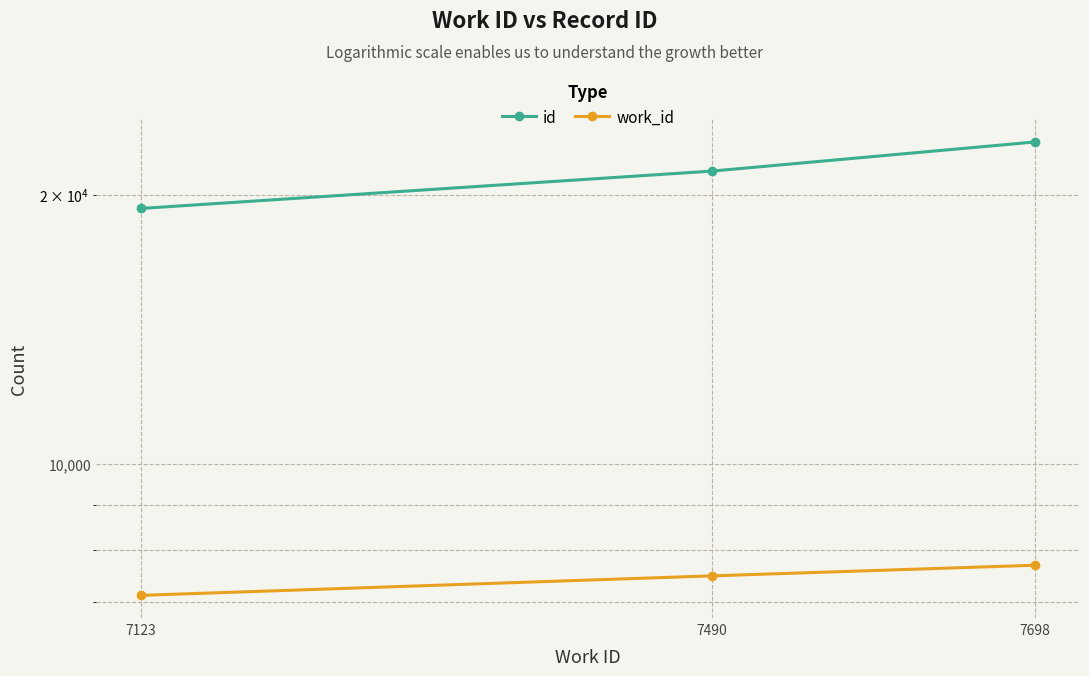

What is the value of the id point at the 2nd from the left?

21254